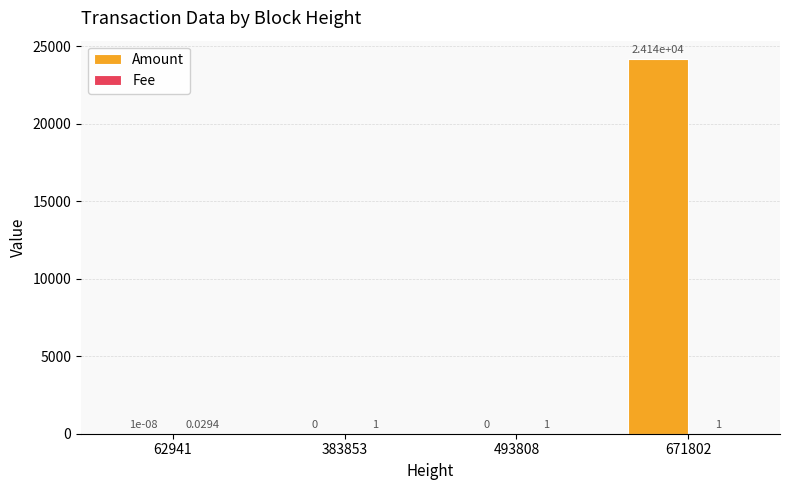

Which series has the largest range (max minus min)?

Amount